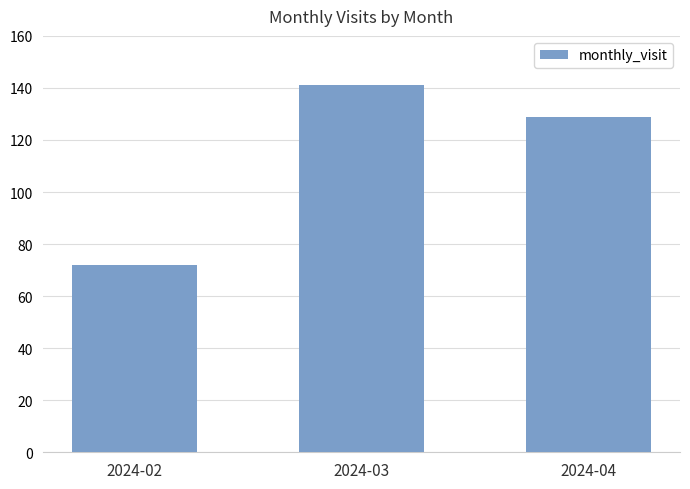

What is the difference between the values at 2024-02 and 2024-04?

57